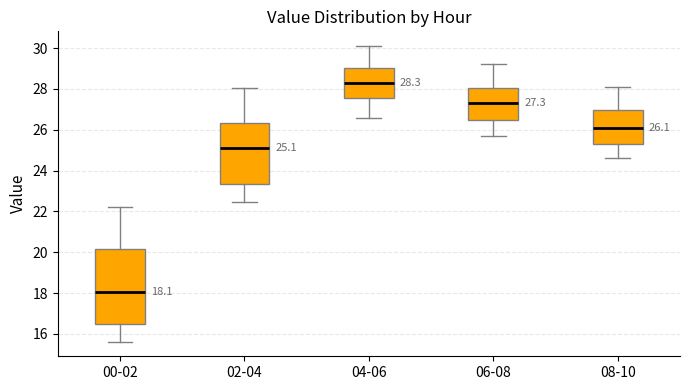

Comparing the boxes themselves (not the whiskers), which one is the tallest?

00-02